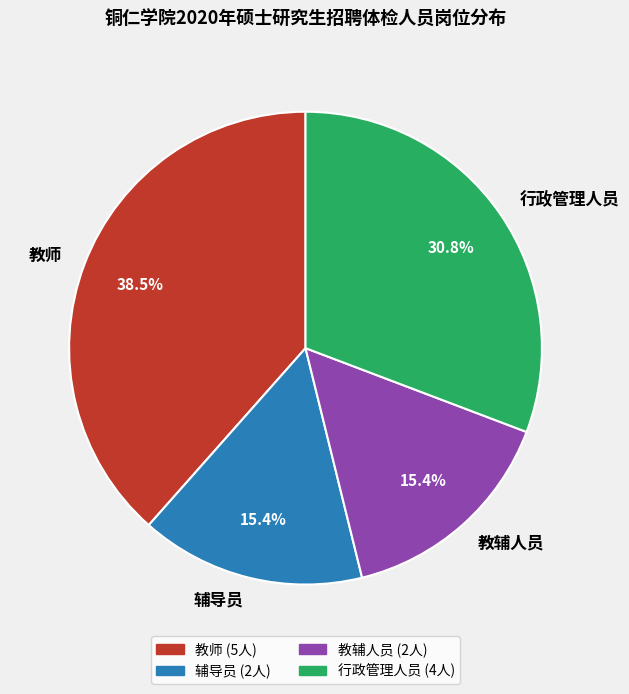

Which category has the biggest portion of the pie?

教师